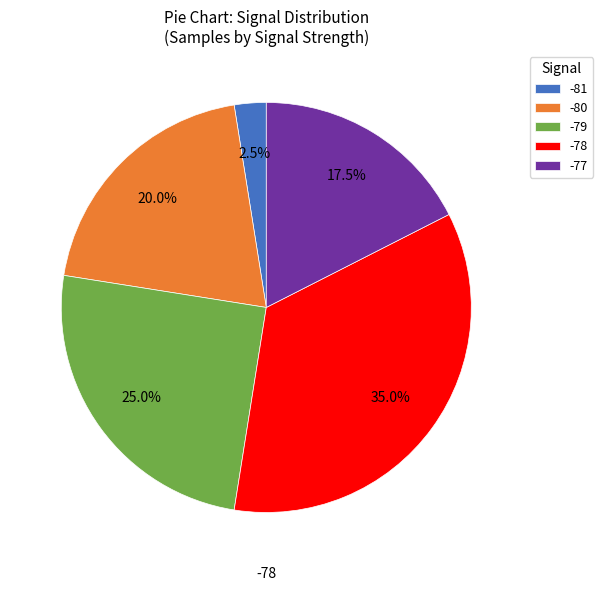

Count the number of slices in the pie.

5